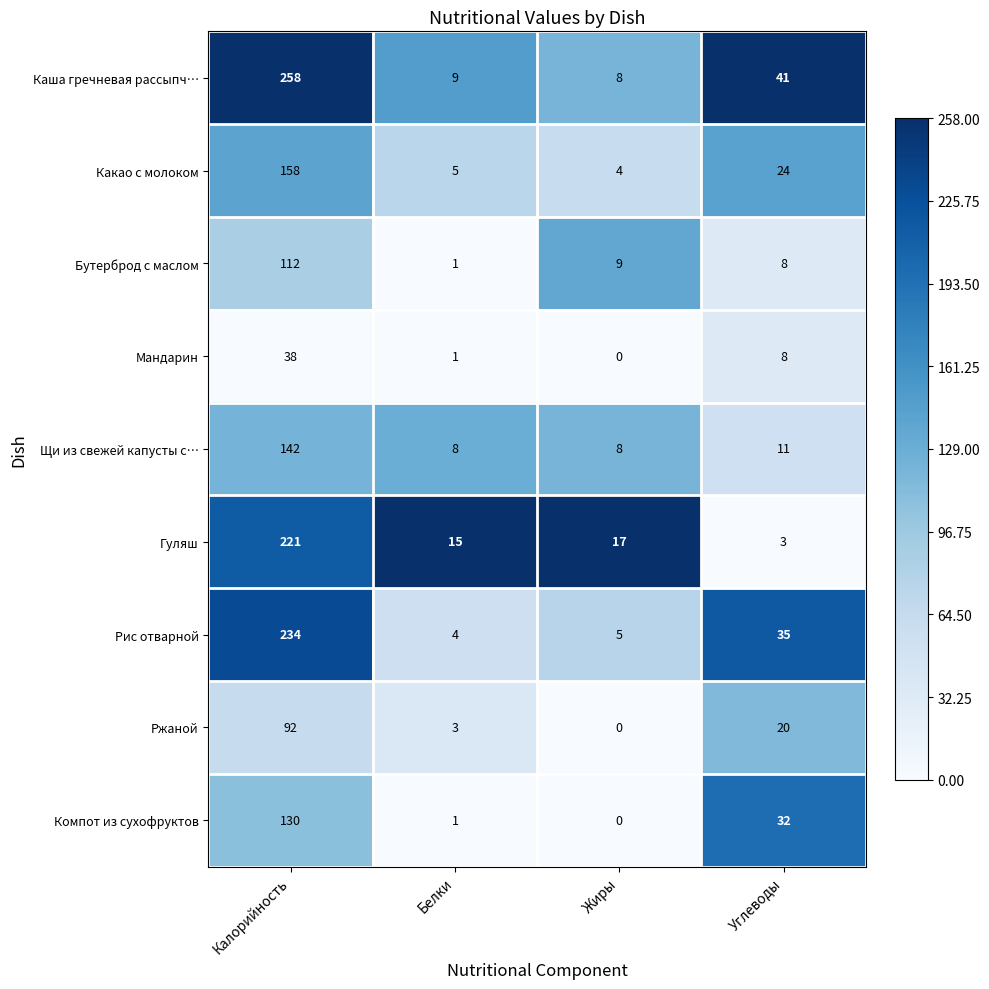

Rank the categories by Бутерброд с маслом value from lowest to highest.

Белки, Углеводы, Жиры, Калорийность